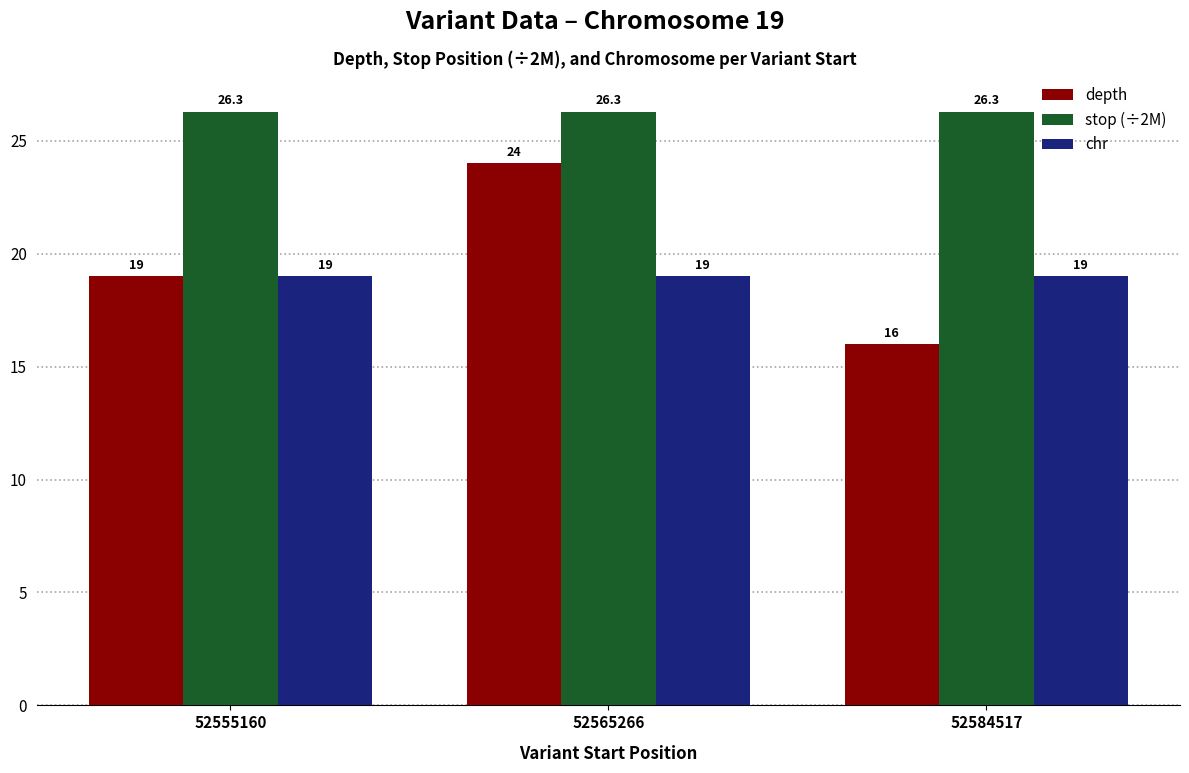

True or false: stop (÷2M) has a value of 45.6 at 52584517.

False